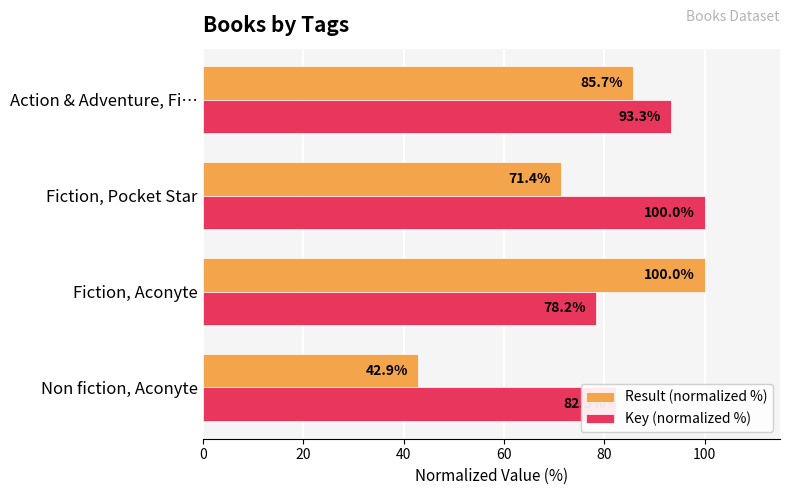

List the labels in order of Key (normalized %) value, largest first.

Fiction, Pocket Star, Action & Adventure, Fi…, Non fiction, Aconyte, Fiction, Aconyte